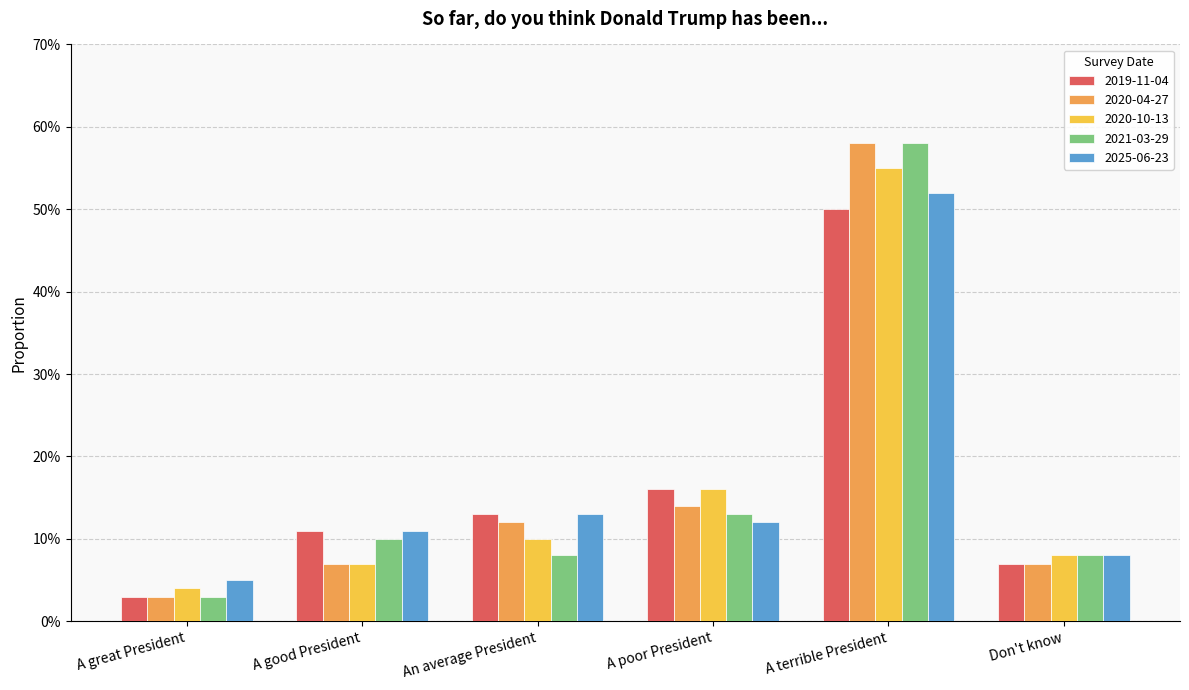

Rank the series by their maximum value, from lowest to highest.

2019-11-04, 2025-06-23, 2020-10-13, 2020-04-27, 2021-03-29